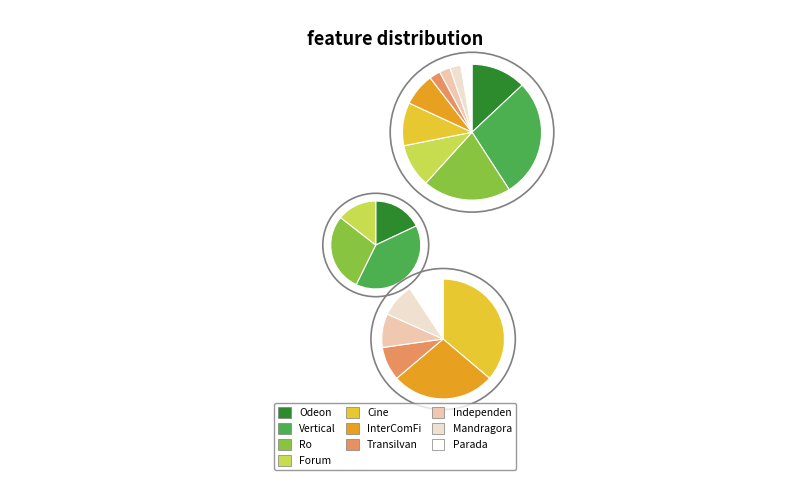

What percentage is NOT represented by Transilvania Film?

97.4%